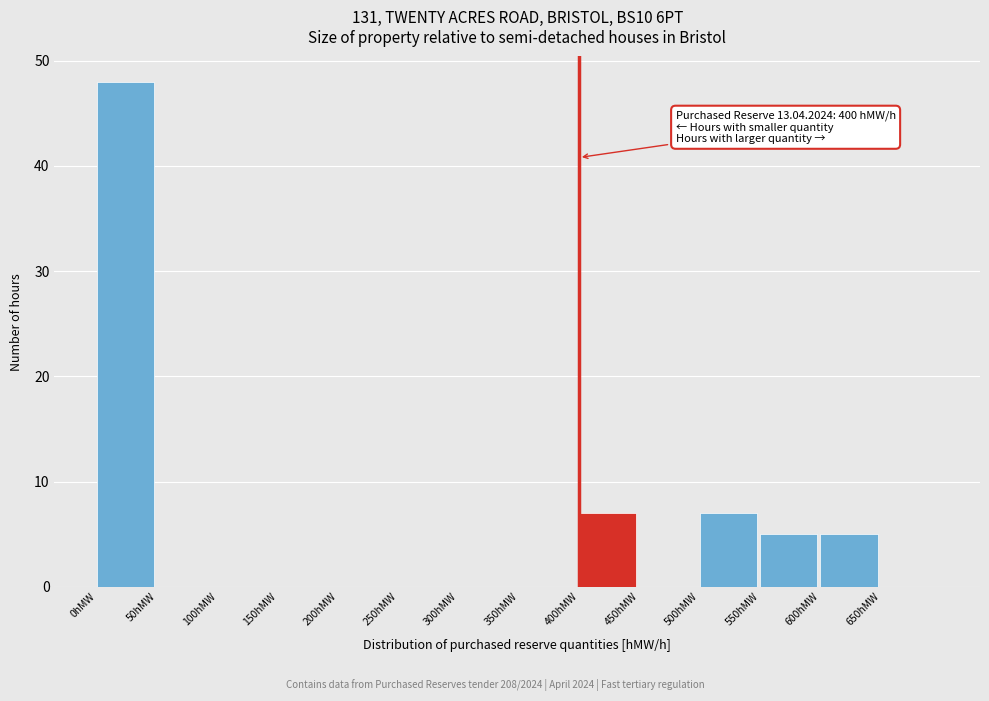

Over which range of the x-axis is the bar tallest?

0 to 50